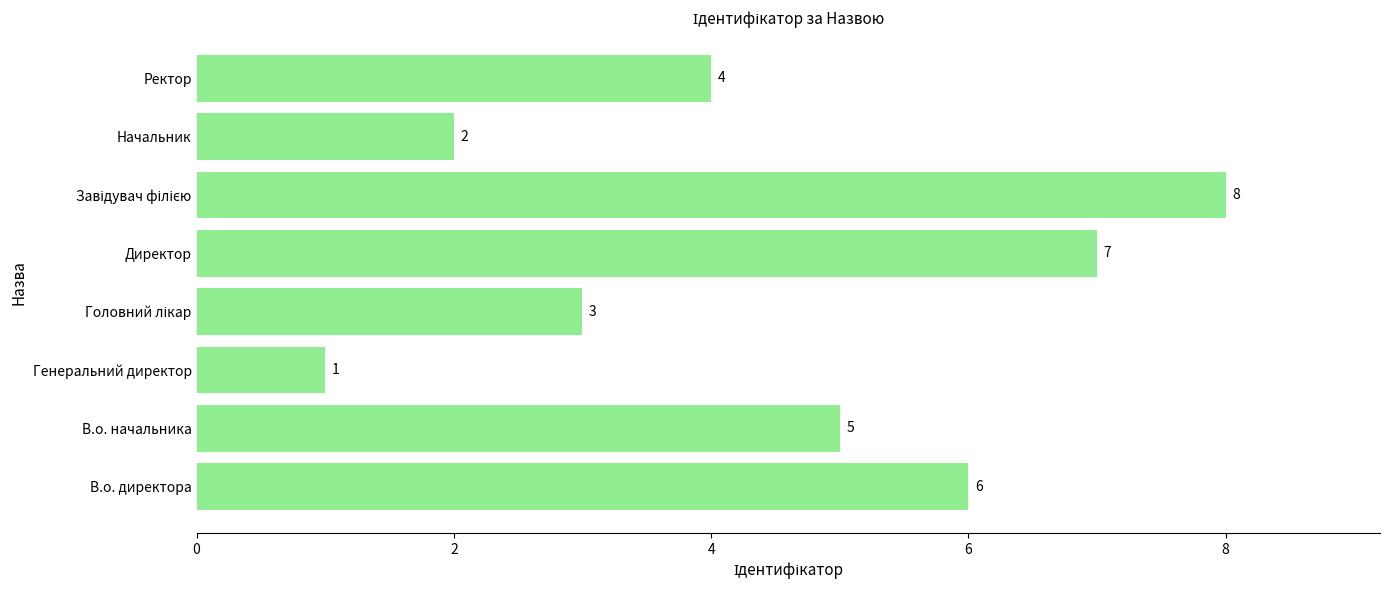

What is the sum of the values at Начальник and Ректор?

6